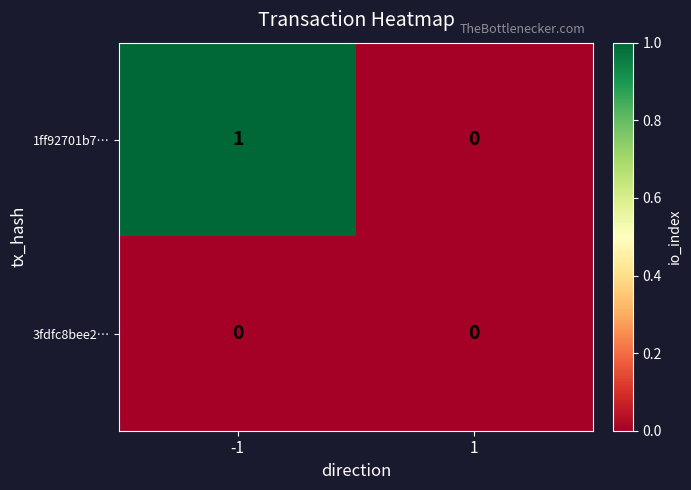

Is the value of 3fdfc8bee2… at 1 greater than the value of 1ff92701b7… at -1?

No